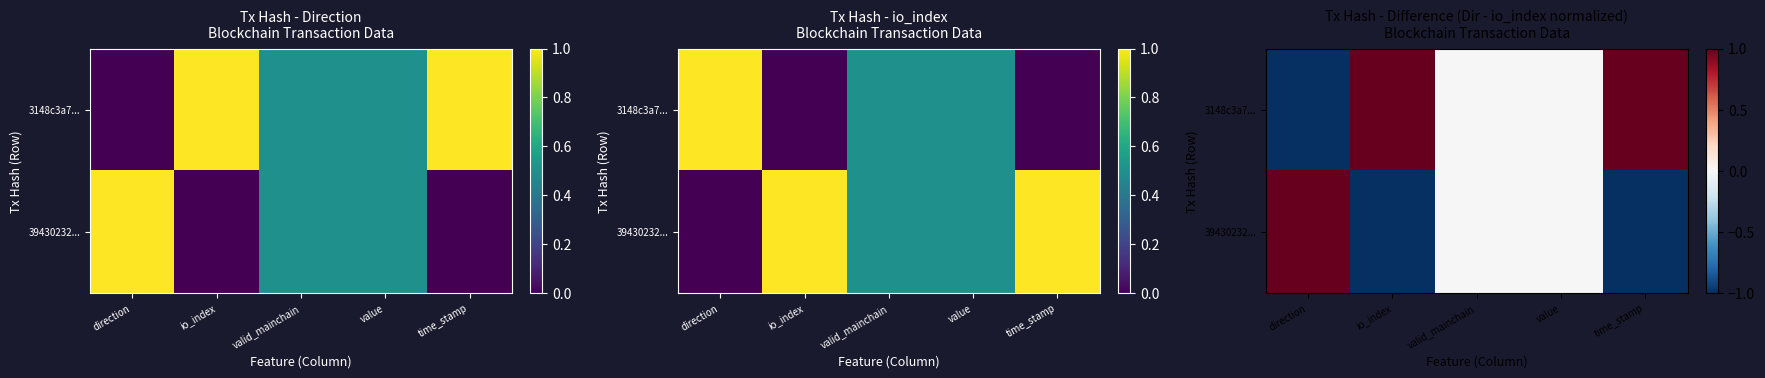

How many 39430232... values are between -1 and 0?

4